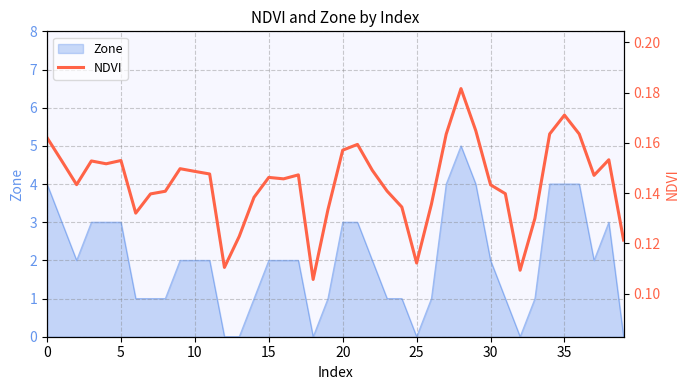

What is the smallest value displayed?

0.1